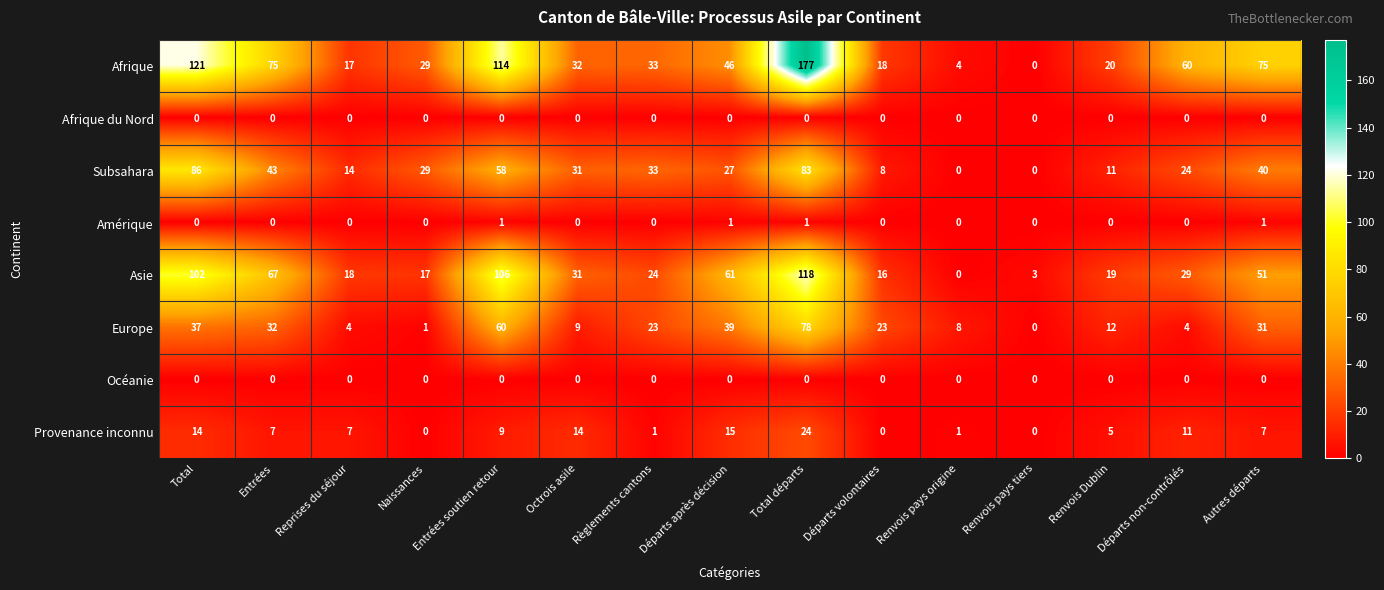

At which label is Asie closest to 59?

Départs après décision